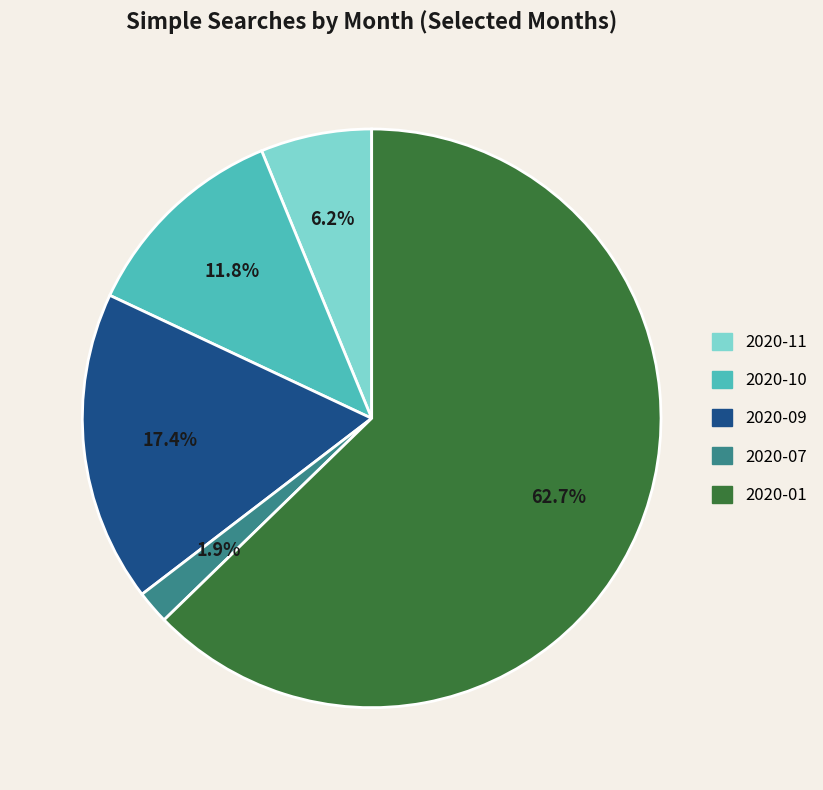

To the nearest percent, what is the average slice percentage?

20%